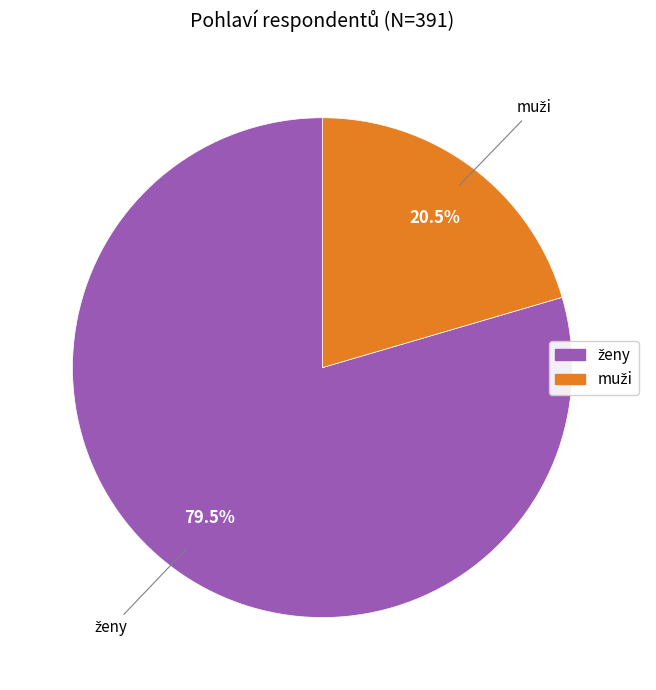

To the nearest percent, what is the difference between the largest and smallest slice percentages?

59%